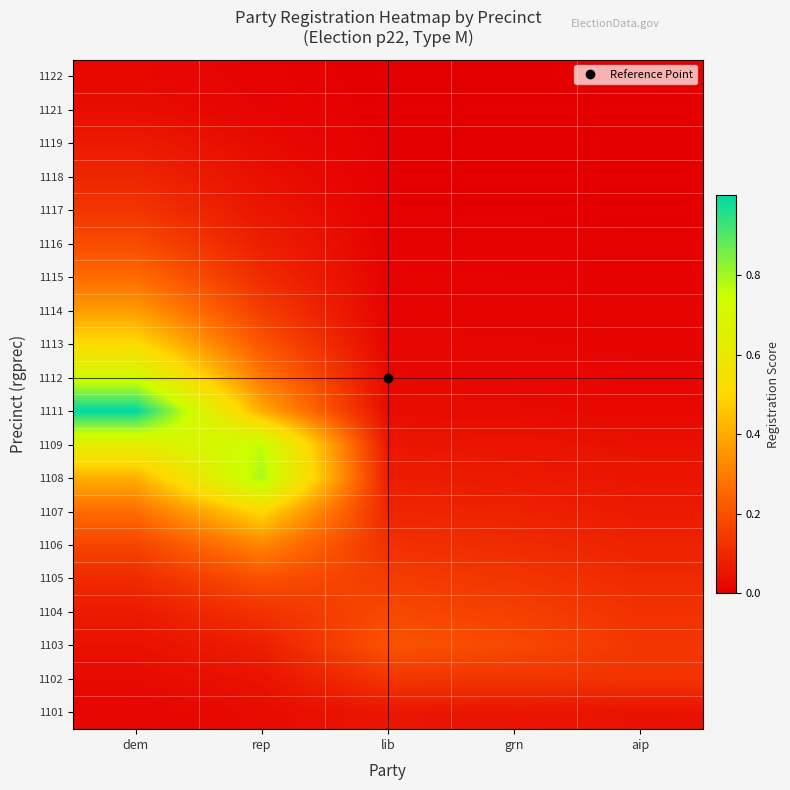

Reading left to right, transcribe all the data shown in this chart.

1101: dem=0.0	rep=0.0	lib=0.1	grn=0.1	aip=0.0
1102: dem=0.0	rep=0.0	lib=0.1	grn=0.1	aip=0.1
1103: dem=0.0	rep=0.1	lib=0.2	grn=0.2	aip=0.1
1104: dem=0.1	rep=0.1	lib=0.2	grn=0.2	aip=0.1
1105: dem=0.1	rep=0.2	lib=0.1	grn=0.1	aip=0.1
1106: dem=0.2	rep=0.3	lib=0.1	grn=0.1	aip=0.1
1107: dem=0.3	rep=0.5	lib=0.1	grn=0.1	aip=0.1
1108: dem=0.4	rep=0.8	lib=0.1	grn=0.1	aip=0.1
1109: dem=0.6	rep=0.8	lib=0.1	grn=0.0	aip=0.0
1111: dem=1.0	rep=0.4	lib=0.0	grn=0.0	aip=0.0
1112: dem=0.7	rep=0.3	lib=0.0	grn=0.0	aip=0.0
1113: dem=0.5	rep=0.2	lib=0.0	grn=0.0	aip=0.0
1114: dem=0.4	rep=0.1	lib=0.0	grn=0.0	aip=0.0
1115: dem=0.3	rep=0.1	lib=0.0	grn=0.0	aip=0.0
1116: dem=0.2	rep=0.1	lib=0.0	grn=0.0	aip=0.0
1117: dem=0.1	rep=0.1	lib=0.0	grn=0.0	aip=0.0
1118: dem=0.1	rep=0.0	lib=0.0	grn=0.0	aip=0.0
1119: dem=0.1	rep=0.0	lib=0.0	grn=0.0	aip=0.0
1121: dem=0.0	rep=0.0	lib=0.0	grn=0.0	aip=0.0
1122: dem=0.0	rep=0.0	lib=0.0	grn=0.0	aip=0.0